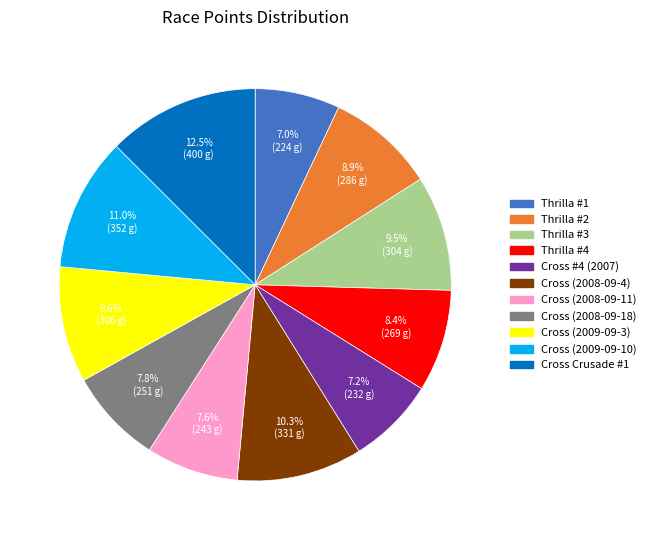

Is there any slice that represents more than half of the pie?

No